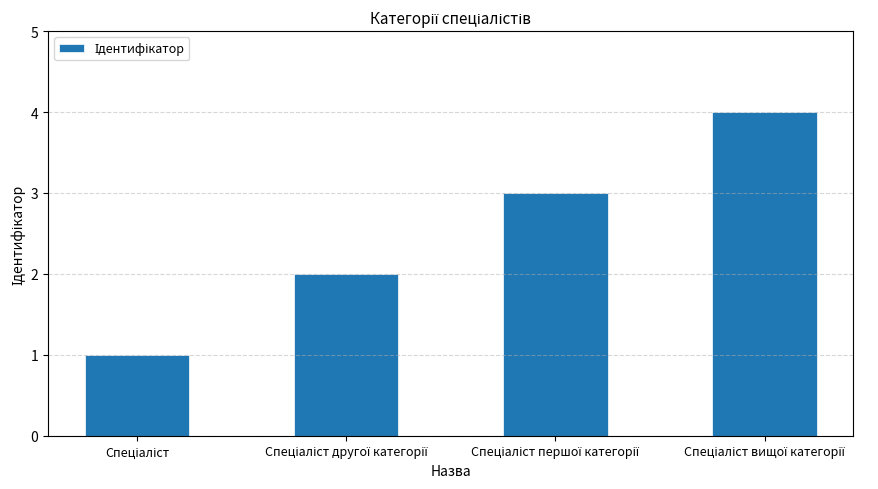

What is the maximum value shown in the chart?

4